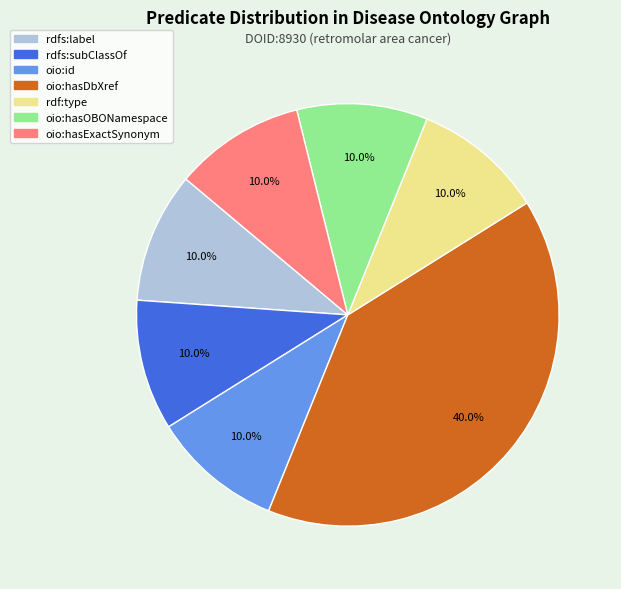

What percentage is the rdf:type slice, to the nearest percent?

10%